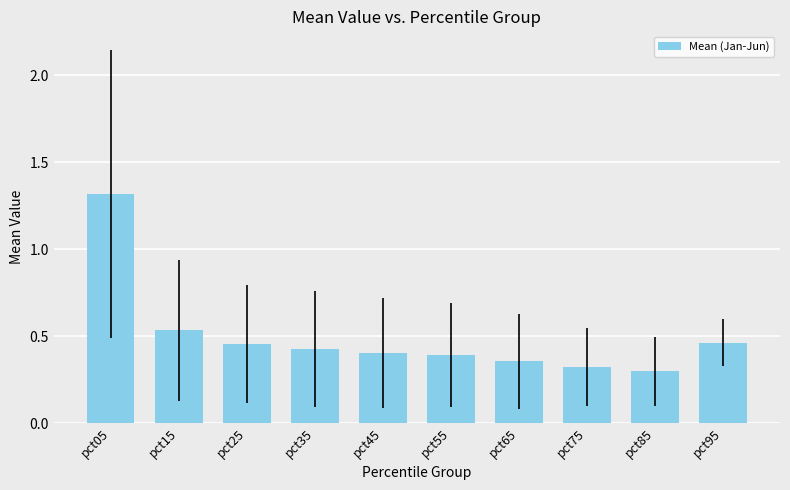

What is the value of the 1st bar from the left?

1.3